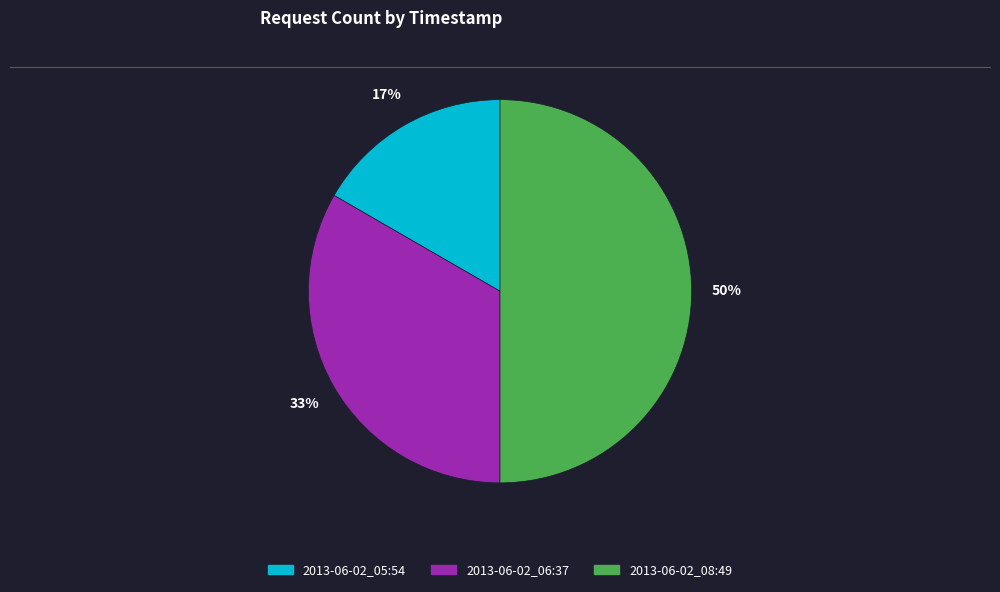

Does 2013-06-02_05:54 represent more than half of the total?

No